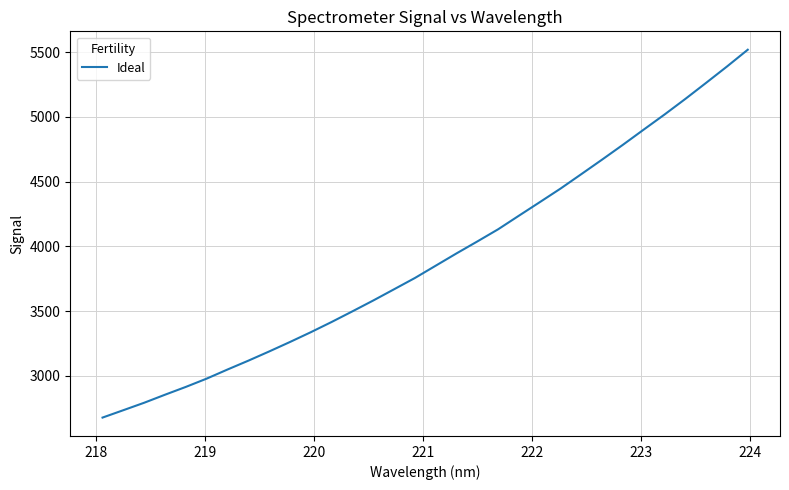

What is the difference between the maximum and minimum values?

2840.8